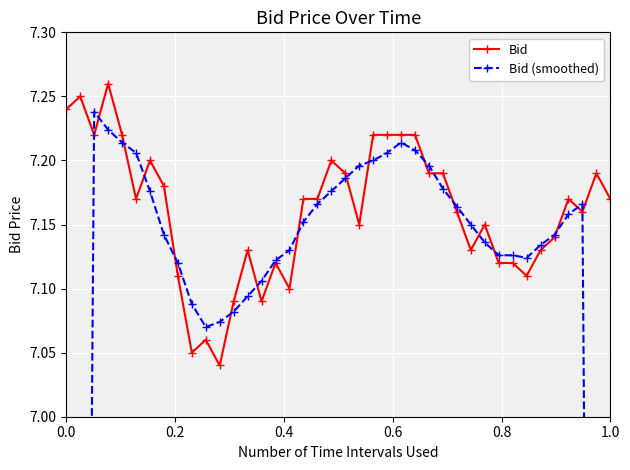

How many Bid values are between 7 and 8?

40